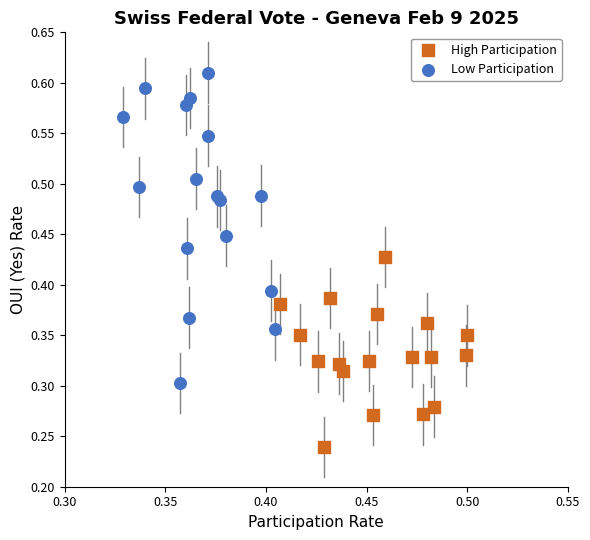

What are all the series names shown in the legend?

High Participation, Low Participation